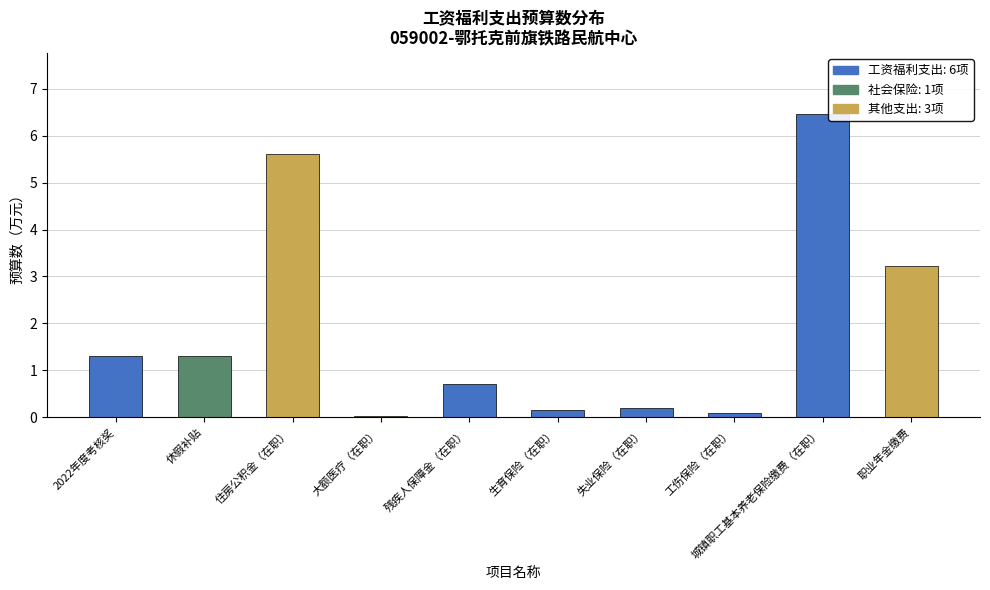

What is the difference between the maximum and minimum values?

6.4